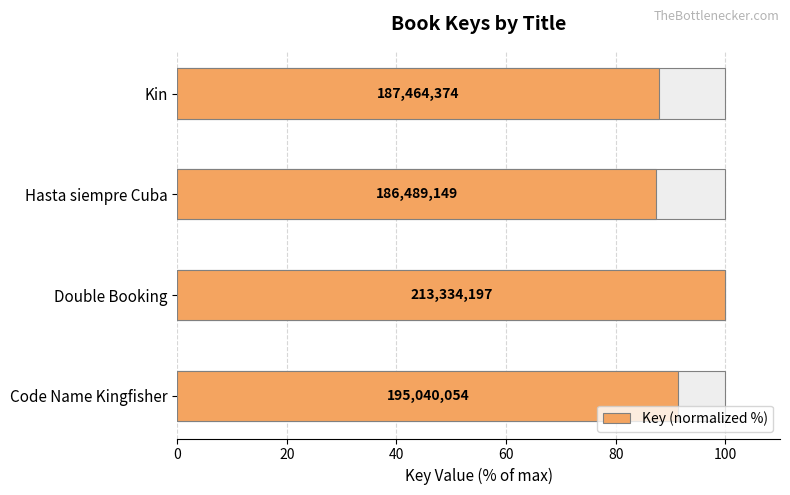

True or false: the data shows 20.1 at Hasta siempre Cuba.

False